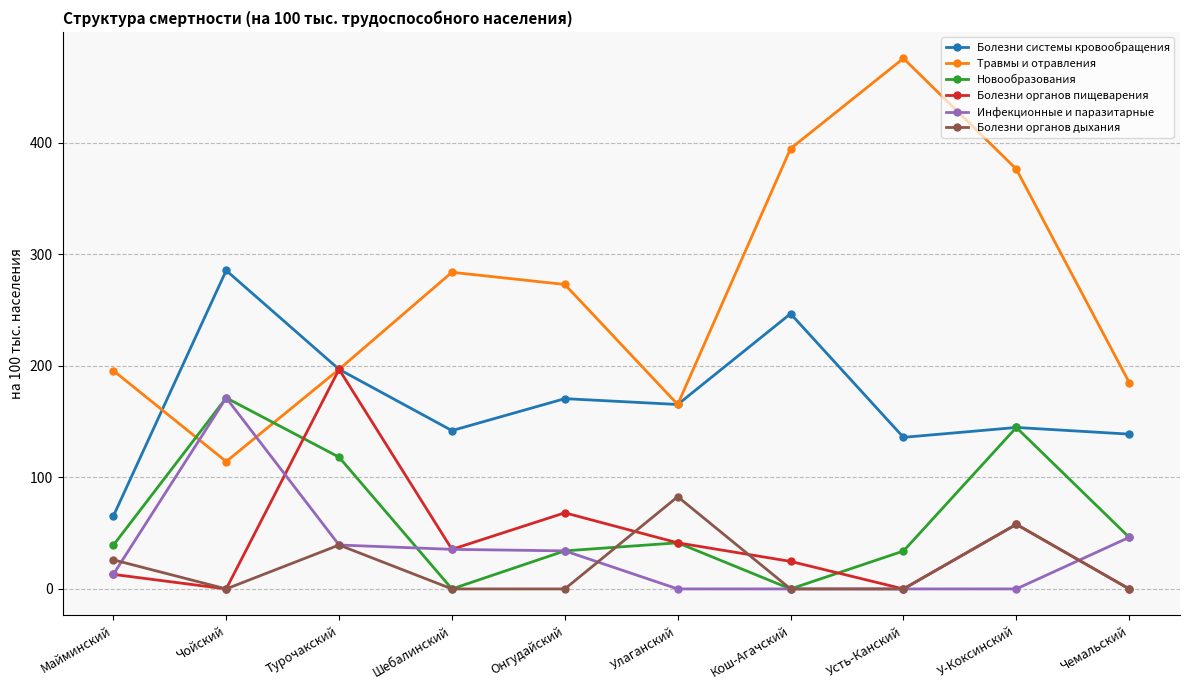

What position from the right is Онгудайский?

6